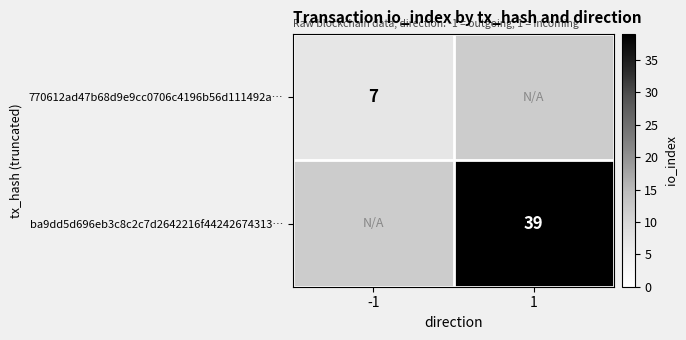

Is it true that ba9dd5d696eb3c8c2c7d2642216f44242674313… equals 39 at 1?

True